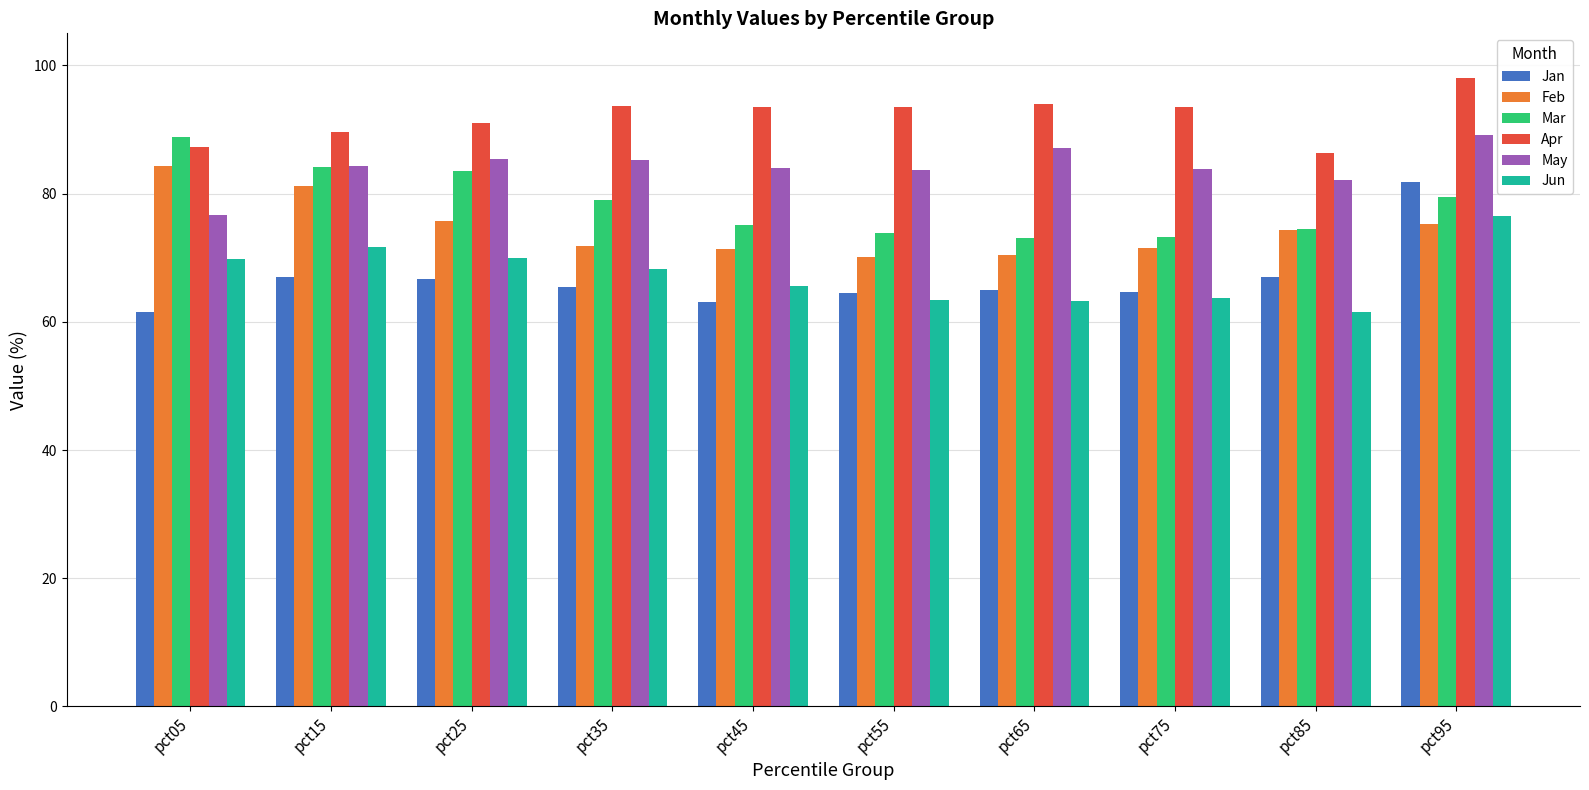

Is it true that Apr equals 131.9 at pct45?

False